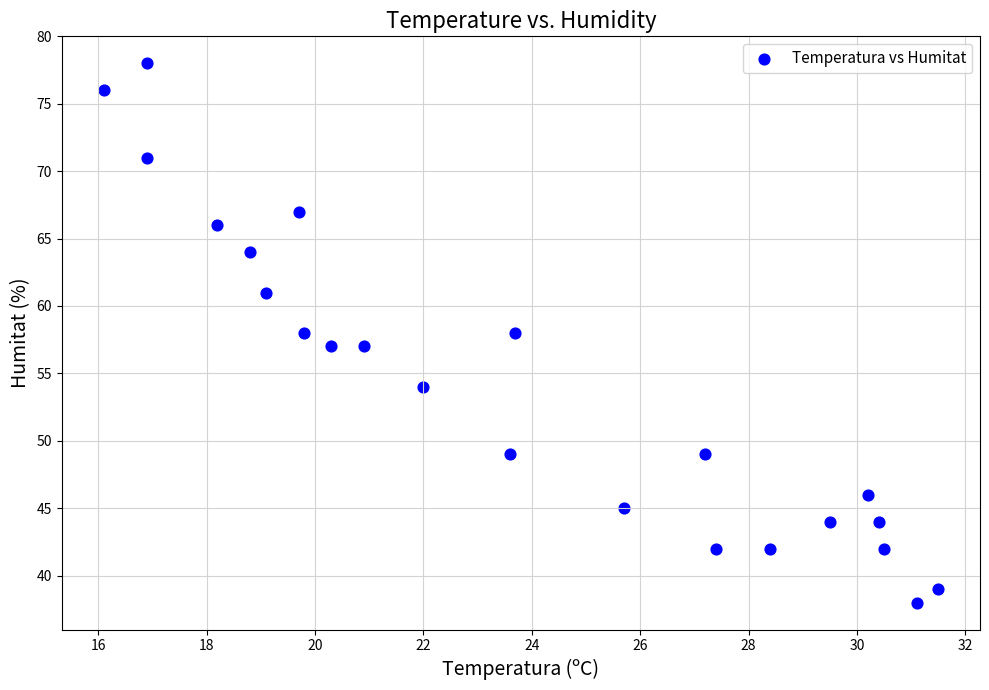

What is the range of Y values (max minus min)?

40